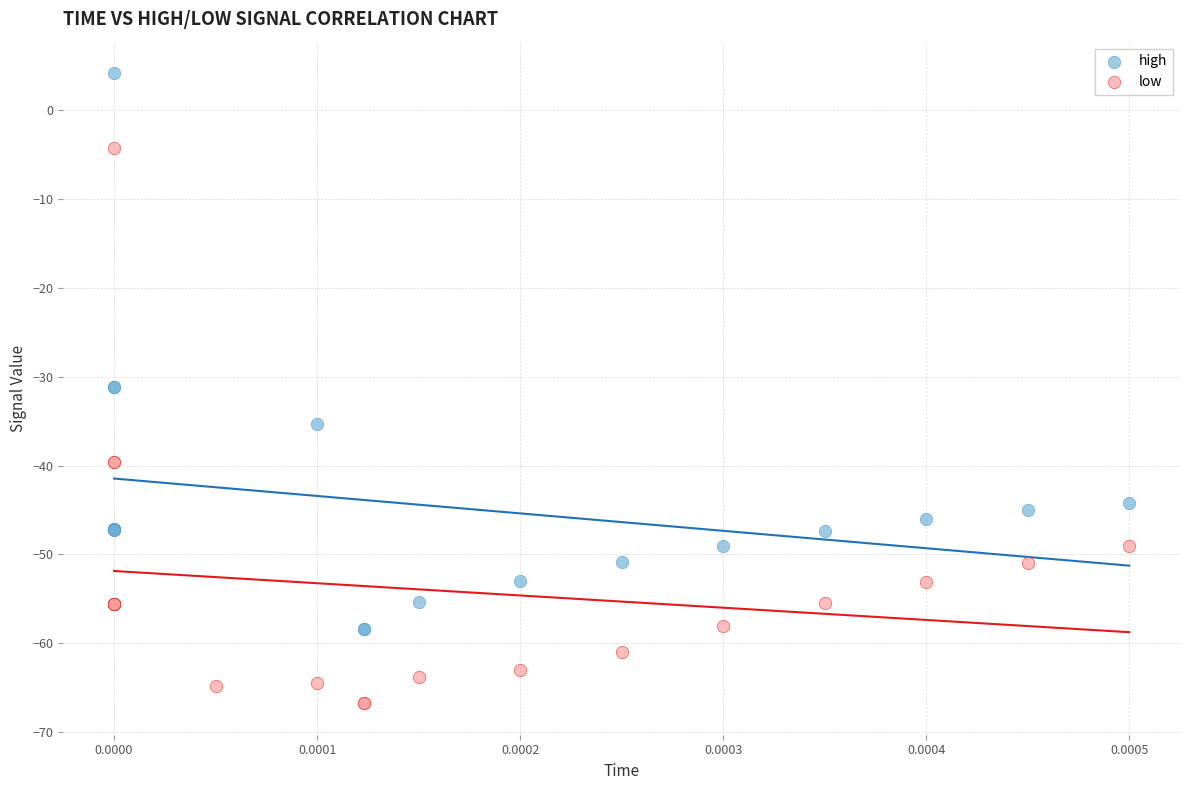

Which series contains the lowest Y value?

low